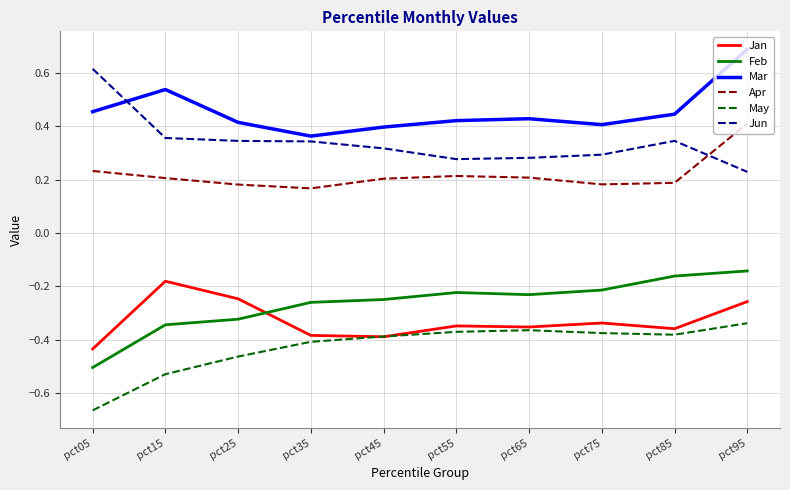

Where is the first local minimum for Apr?

pct35